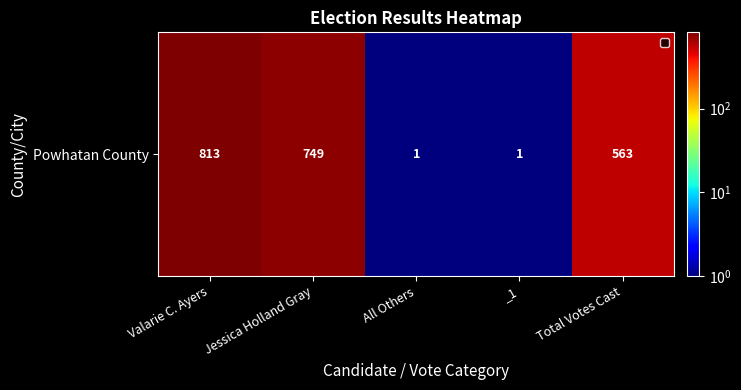

List the labels in order of value, largest first.

Valarie C. Ayers, Jessica Holland Gray, Total Votes Cast, All Others, _1